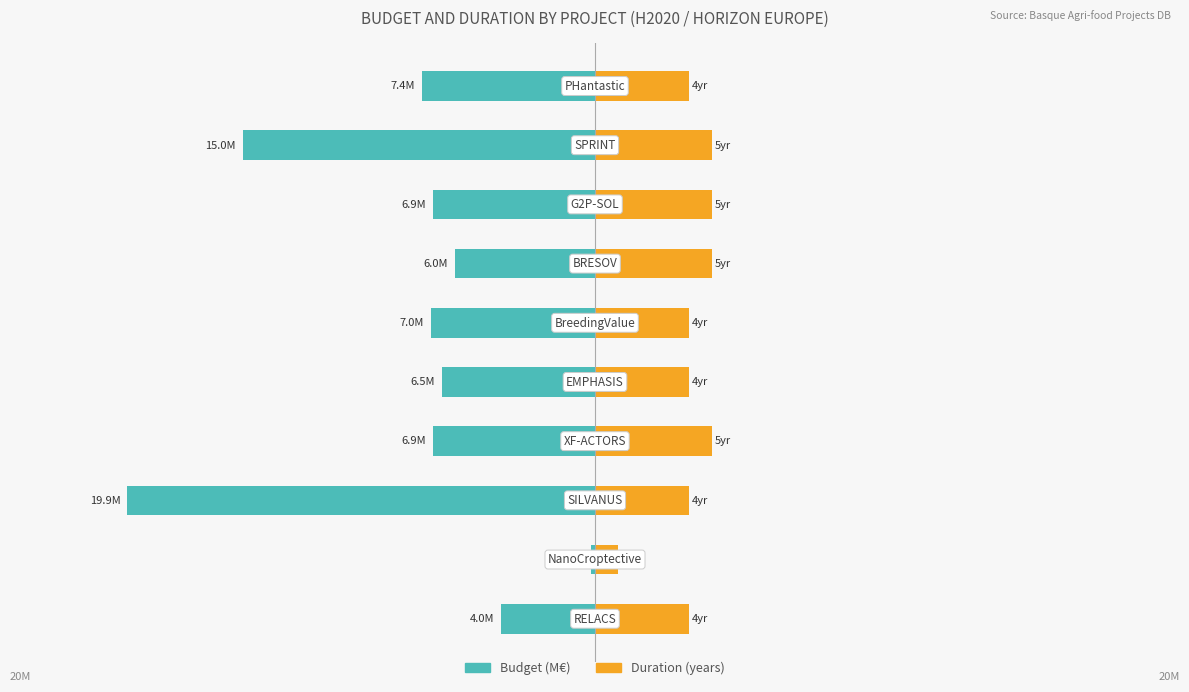

True or false: Duration (years) has a value of 5.0 at 7.

True